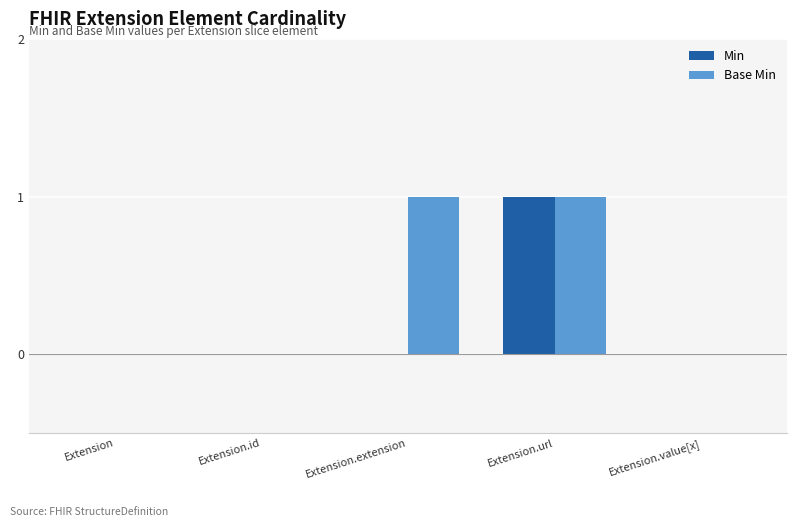

Between Extension.extension and Extension.url, which series saw the biggest shift?

Min